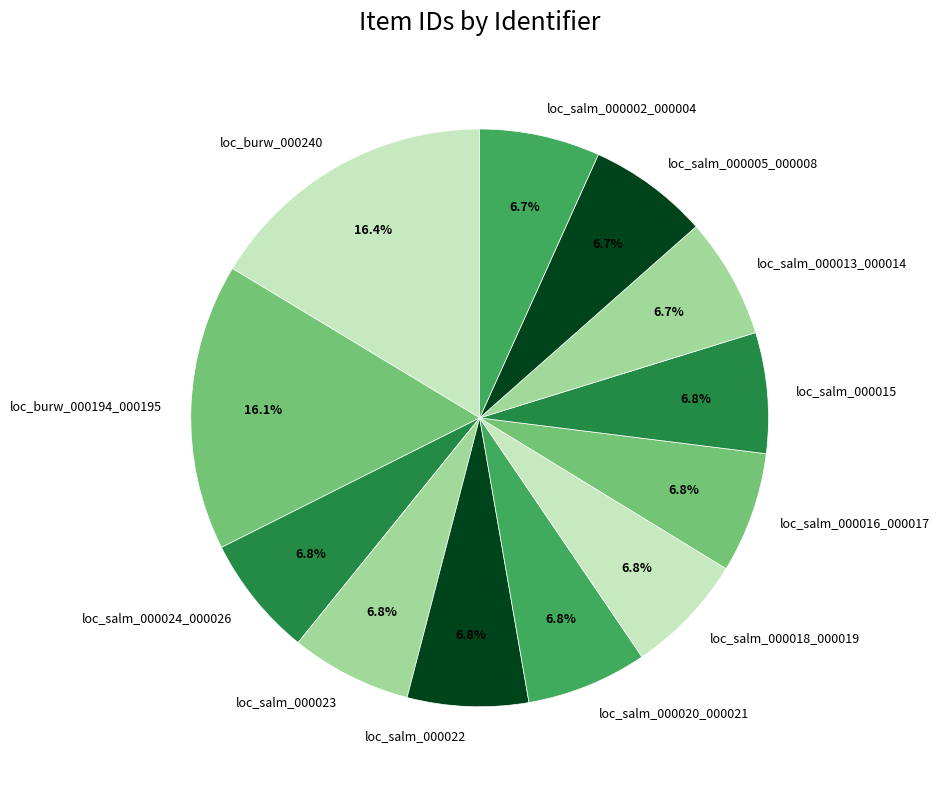

To the nearest percent, what is the average slice percentage?

8%